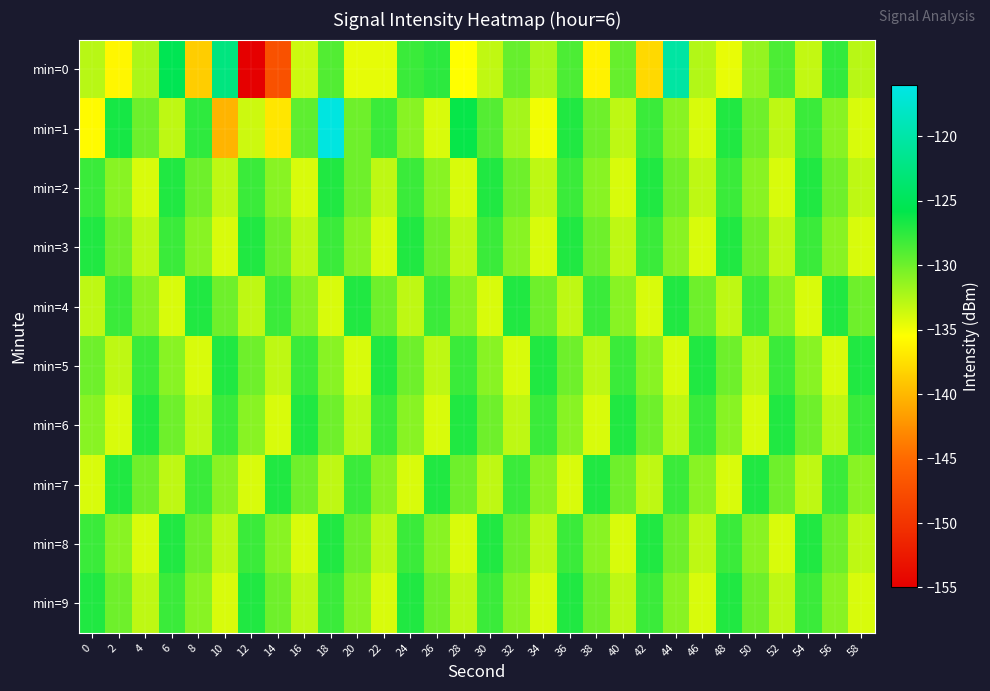

Reading right to left, list all the values displayed in this chart.

min=0: 58=-132.8	56=-127.7	54=-133.2	52=-128.7	50=-131.5	48=-134.7	46=-132.6	44=-120.3	42=-137.9	40=-129.7	38=-136.3	36=-128.7	34=-132.3	32=-129.6	30=-133.1	28=-135.5	26=-127.5	24=-128.0	22=-134.6	20=-134.5	18=-128.9	16=-133.5	14=-147.2	12=-155.2	10=-122.5	8=-138.7	6=-125.4	4=-132.3	2=-136.0	0=-132.8
min=1: 58=-134.0	56=-131.0	54=-128.0	52=-133.0	50=-130.0	48=-127.0	46=-134.0	44=-131.0	42=-128.0	40=-133.0	38=-130.0	36=-127.0	34=-135.0	32=-132.0	30=-129.0	28=-126.0	26=-134.0	24=-131.0	22=-128.0	20=-130.0	18=-116.3	16=-129.4	14=-137.1	12=-133.6	10=-140.3	8=-127.6	6=-133.0	4=-129.9	2=-126.7	0=-135.8
min=2: 58=-133.0	56=-130.0	54=-127.0	52=-134.0	50=-131.0	48=-128.0	46=-133.0	44=-130.0	42=-127.0	40=-134.0	38=-131.0	36=-128.0	34=-133.0	32=-130.0	30=-127.0	28=-134.0	26=-131.0	24=-128.0	22=-133.0	20=-130.0	18=-127.0	16=-134.0	14=-131.0	12=-128.0	10=-133.0	8=-130.0	6=-127.0	4=-134.0	2=-131.0	0=-128.0
min=3: 58=-134.0	56=-131.0	54=-128.0	52=-133.0	50=-130.0	48=-127.0	46=-134.0	44=-131.0	42=-128.0	40=-133.0	38=-130.0	36=-127.0	34=-134.0	32=-131.0	30=-128.0	28=-133.0	26=-130.0	24=-127.0	22=-134.0	20=-131.0	18=-128.0	16=-133.0	14=-130.0	12=-127.0	10=-134.0	8=-131.0	6=-128.0	4=-133.0	2=-130.0	0=-127.0
min=4: 58=-130.0	56=-127.0	54=-134.0	52=-131.0	50=-128.0	48=-133.0	46=-130.0	44=-127.0	42=-134.0	40=-131.0	38=-128.0	36=-133.0	34=-130.0	32=-127.0	30=-134.0	28=-131.0	26=-128.0	24=-133.0	22=-130.0	20=-127.0	18=-134.0	16=-131.0	14=-128.0	12=-133.0	10=-130.0	8=-127.0	6=-134.0	4=-131.0	2=-128.0	0=-133.0
min=5: 58=-127.0	56=-134.0	54=-131.0	52=-128.0	50=-133.0	48=-130.0	46=-127.0	44=-134.0	42=-131.0	40=-128.0	38=-133.0	36=-130.0	34=-127.0	32=-134.0	30=-131.0	28=-128.0	26=-133.0	24=-130.0	22=-127.0	20=-134.0	18=-131.0	16=-128.0	14=-133.0	12=-130.0	10=-127.0	8=-134.0	6=-131.0	4=-128.0	2=-133.0	0=-130.0
min=6: 58=-128.0	56=-133.0	54=-130.0	52=-127.0	50=-134.0	48=-131.0	46=-128.0	44=-133.0	42=-130.0	40=-127.0	38=-134.0	36=-131.0	34=-128.0	32=-133.0	30=-130.0	28=-127.0	26=-134.0	24=-131.0	22=-128.0	20=-133.0	18=-130.0	16=-127.0	14=-134.0	12=-131.0	10=-128.0	8=-133.0	6=-130.0	4=-127.0	2=-134.0	0=-131.0
min=7: 58=-131.0	56=-128.0	54=-133.0	52=-130.0	50=-127.0	48=-134.0	46=-131.0	44=-128.0	42=-133.0	40=-130.0	38=-127.0	36=-134.0	34=-131.0	32=-128.0	30=-133.0	28=-130.0	26=-127.0	24=-134.0	22=-131.0	20=-128.0	18=-133.0	16=-130.0	14=-127.0	12=-134.0	10=-131.0	8=-128.0	6=-133.0	4=-130.0	2=-127.0	0=-134.0
min=8: 58=-133.0	56=-130.0	54=-127.0	52=-134.0	50=-131.0	48=-128.0	46=-133.0	44=-130.0	42=-127.0	40=-134.0	38=-131.0	36=-128.0	34=-133.0	32=-130.0	30=-127.0	28=-134.0	26=-131.0	24=-128.0	22=-133.0	20=-130.0	18=-127.0	16=-134.0	14=-131.0	12=-128.0	10=-133.0	8=-130.0	6=-127.0	4=-134.0	2=-131.0	0=-128.0
min=9: 58=-134.0	56=-131.0	54=-128.0	52=-133.0	50=-130.0	48=-127.0	46=-134.0	44=-131.0	42=-128.0	40=-133.0	38=-130.0	36=-127.0	34=-134.0	32=-131.0	30=-128.0	28=-133.0	26=-130.0	24=-127.0	22=-134.0	20=-131.0	18=-128.0	16=-133.0	14=-130.0	12=-127.0	10=-134.0	8=-131.0	6=-128.0	4=-133.0	2=-130.0	0=-127.0